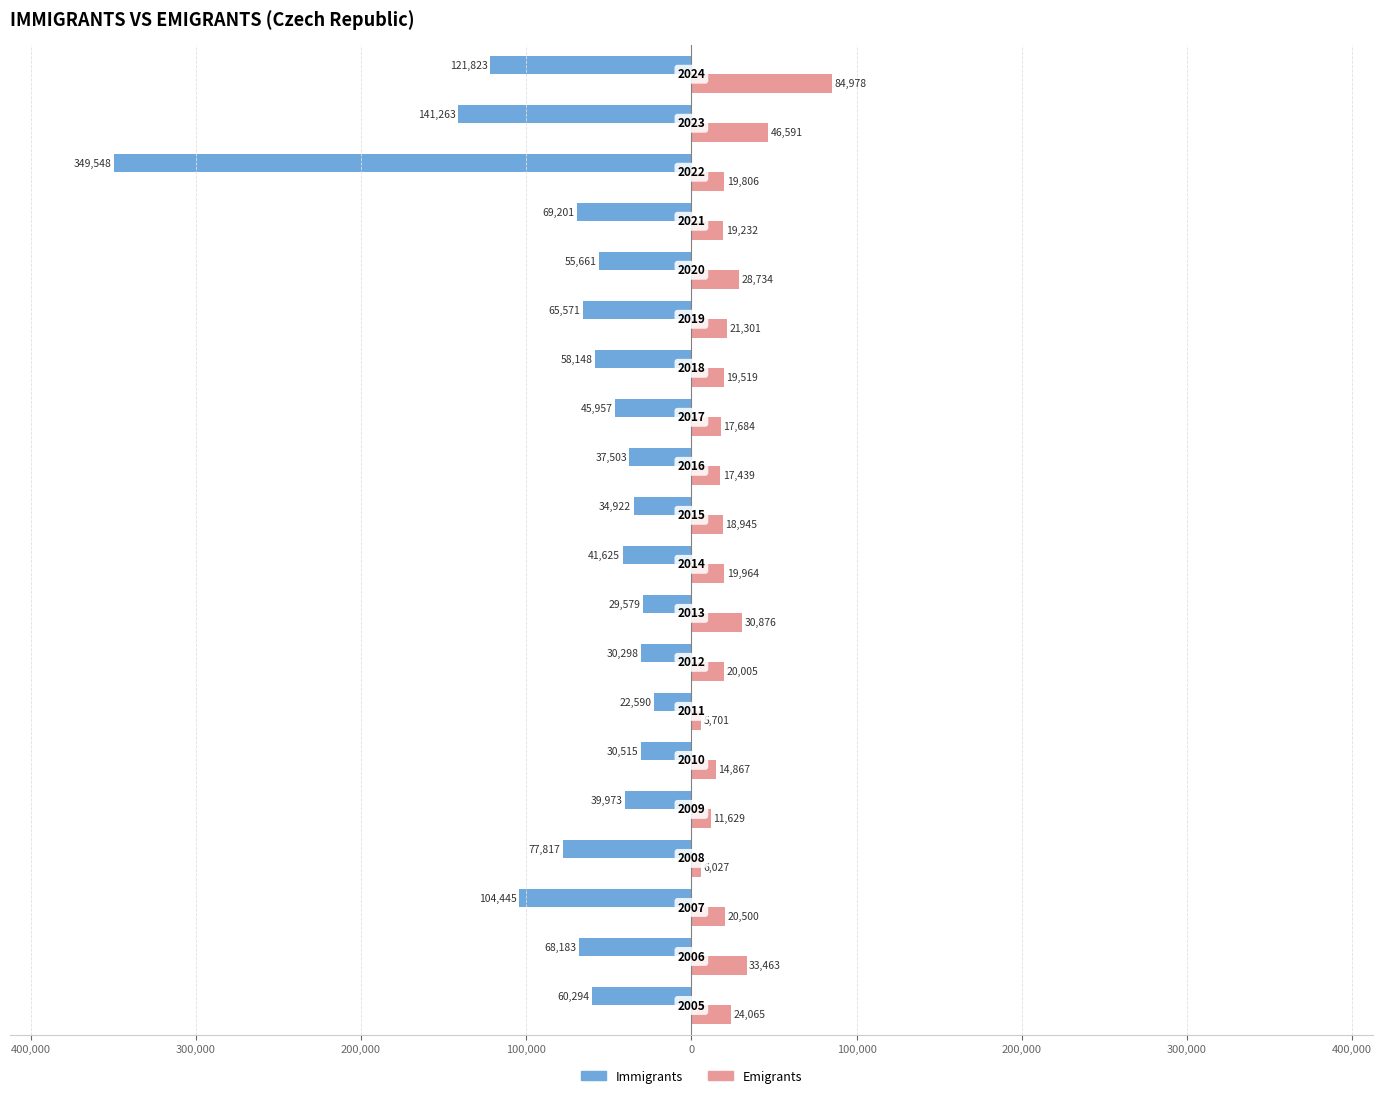

What are all the series names shown in the legend?

Immigrants, Emigrants